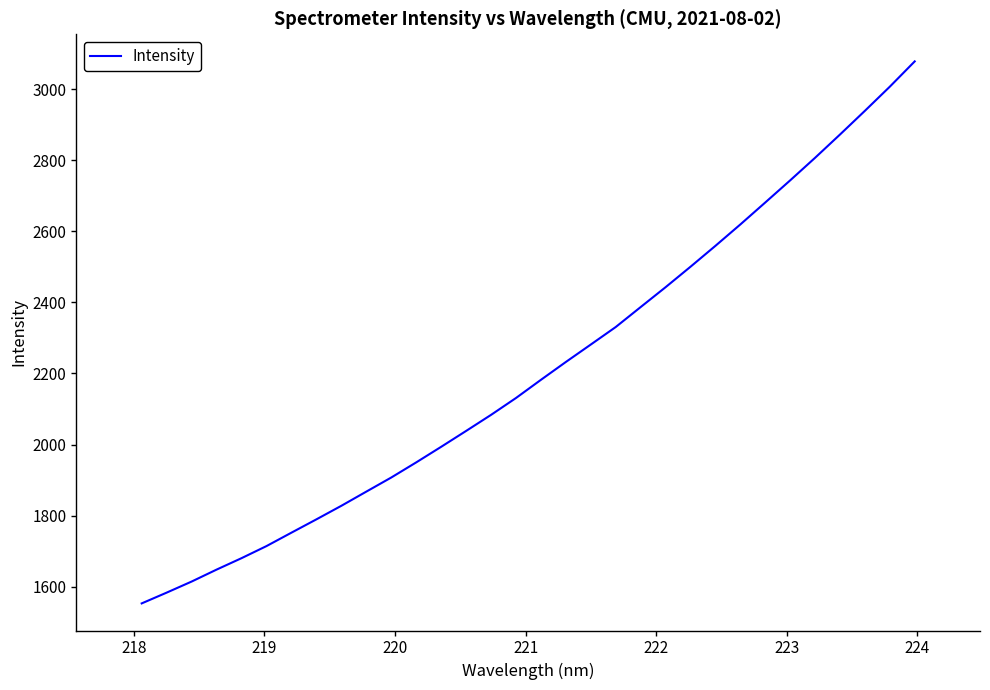

What is the maximum value shown in the chart?

3078.7